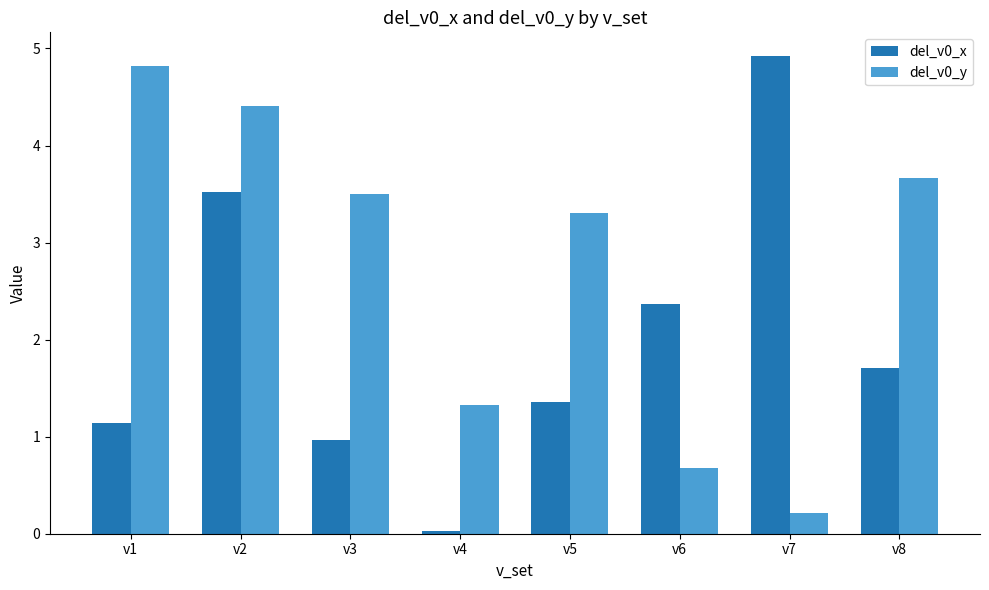

How many data points does each series have?

8